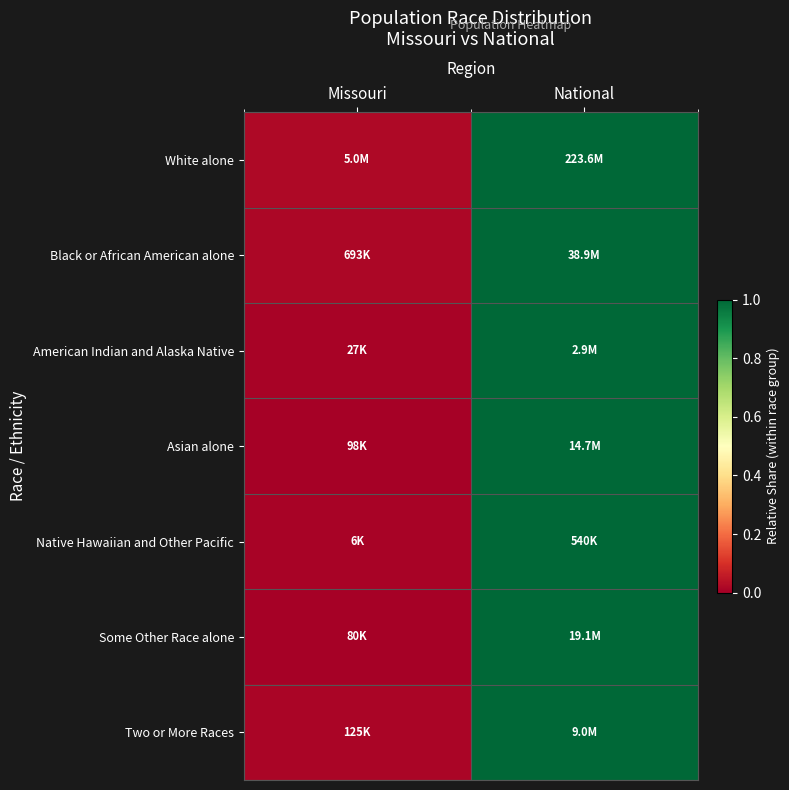

What is the total value across all series at National?

7.0